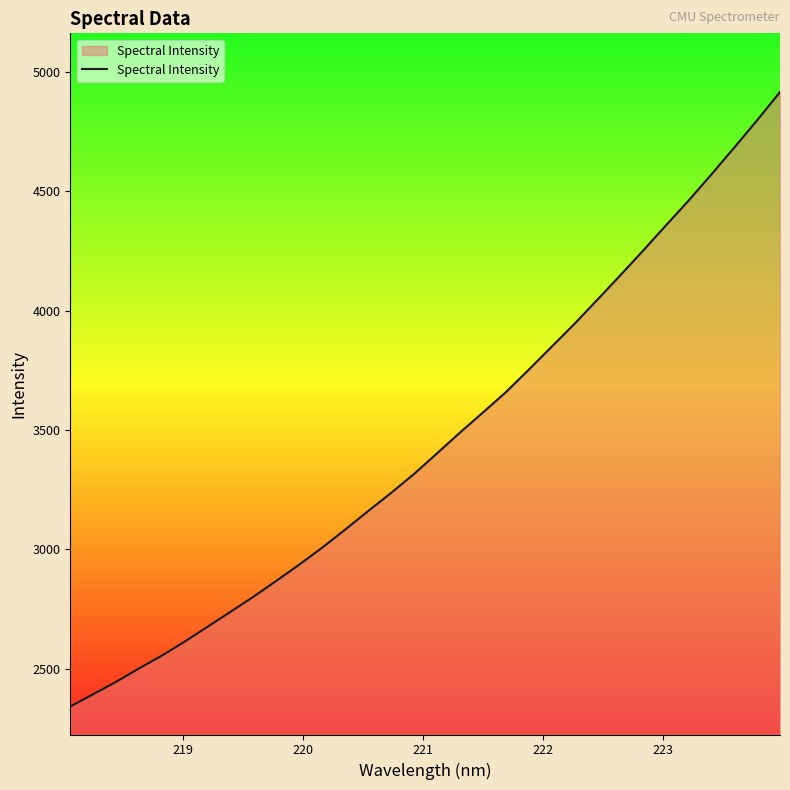

What is the smallest value displayed?

2342.5